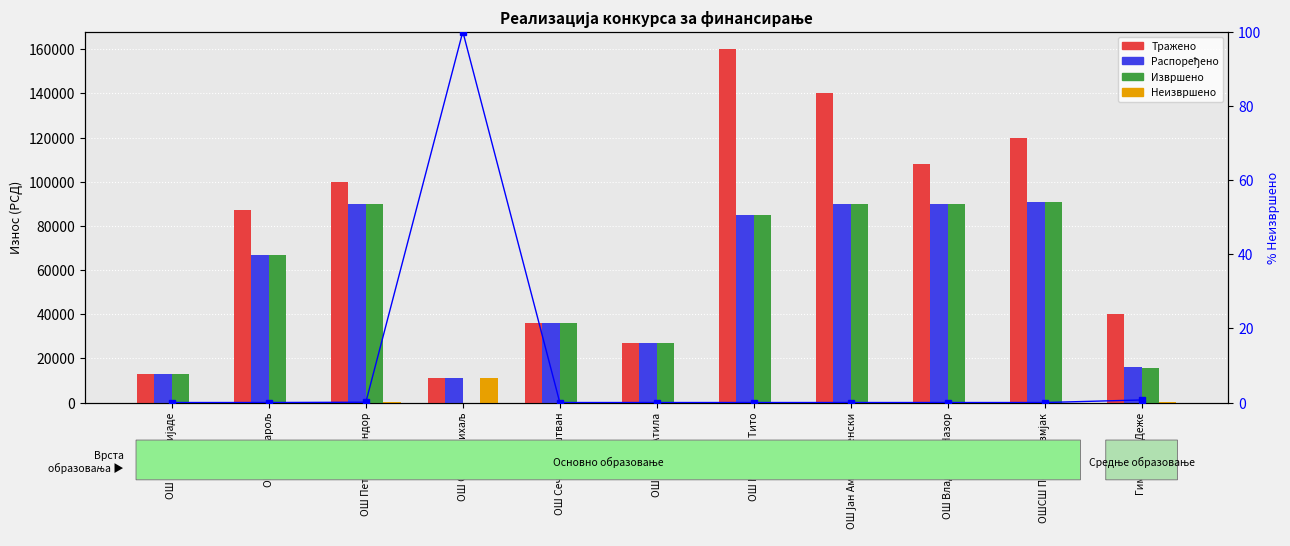

True or false: Неизвршено has a value of 7126.8 at ОШ Јожеф Атила.

False